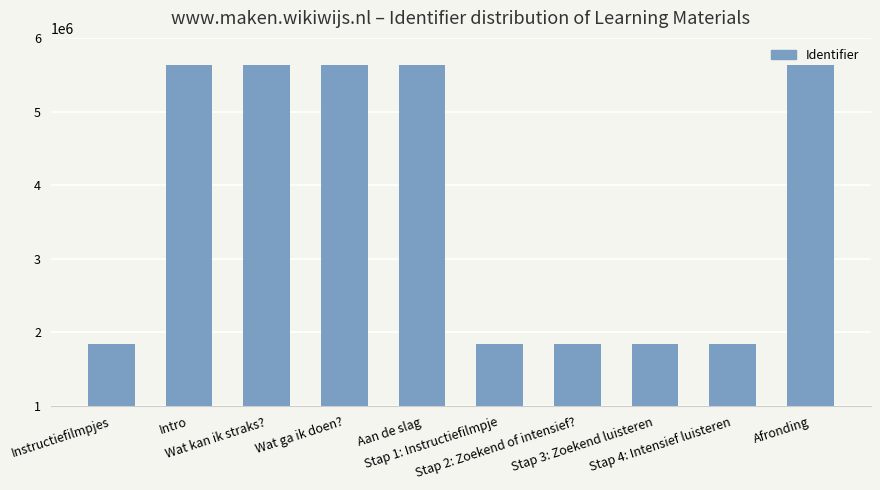

What is the smallest value displayed?

1850018